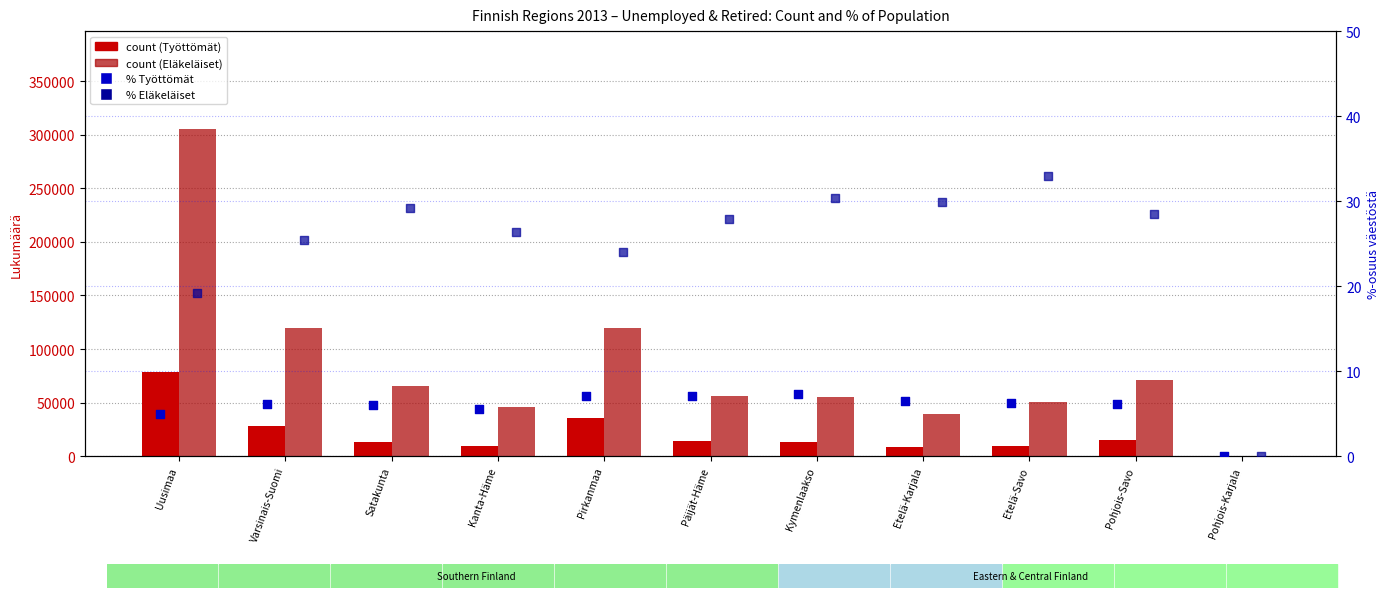

Which series has the largest total across all categories?

Eläkeläiset (count)